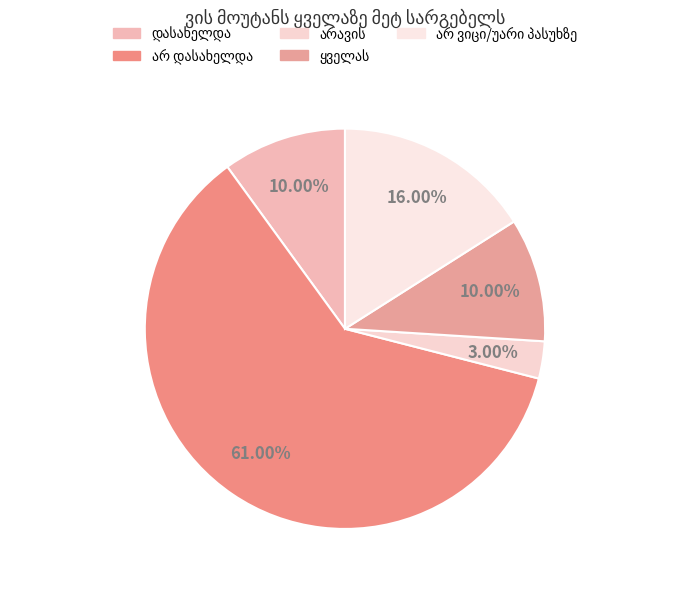

How many segments does this pie chart have?

5